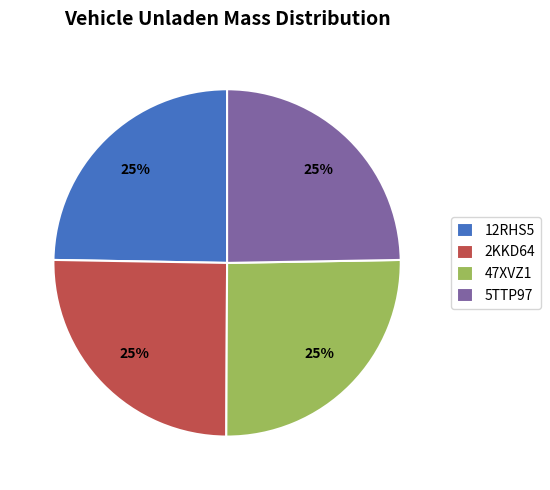

To the nearest percent, what is the average slice percentage?

25%